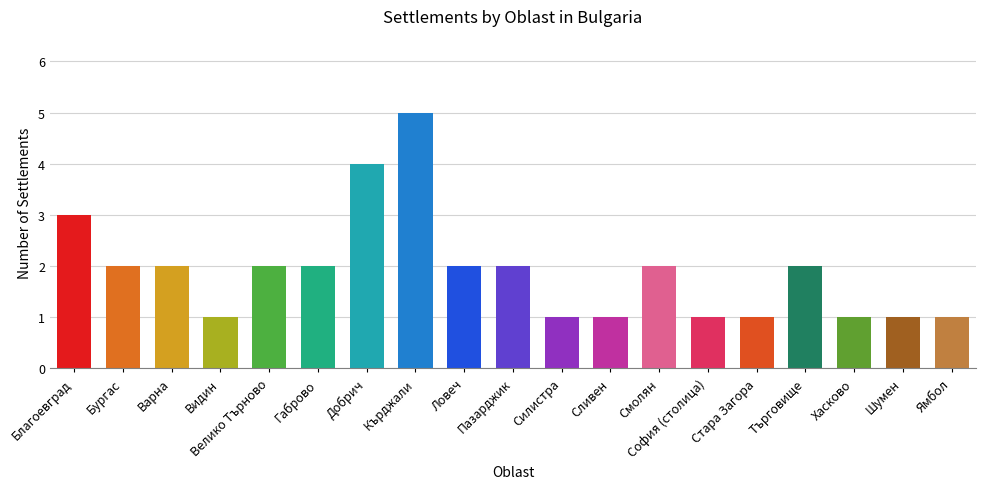

Reading left to right, what are all the values shown in this chart?

3	2	2	1	2	2	4	5	2	2	1	1	2	1	1	2	1	1	1